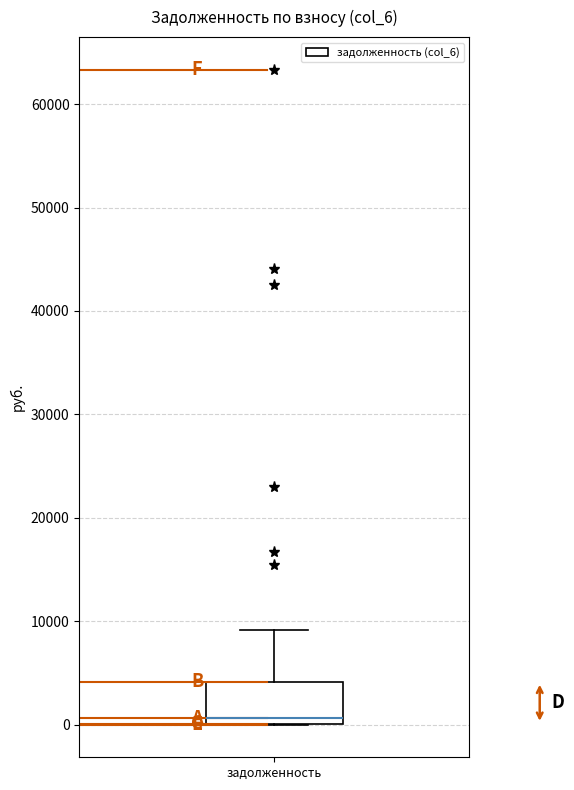

Where does the upper whisker of the box for задолженность end on the y-axis? The values are not printed on the chart, so give them approximately, as read against the axis.

9000